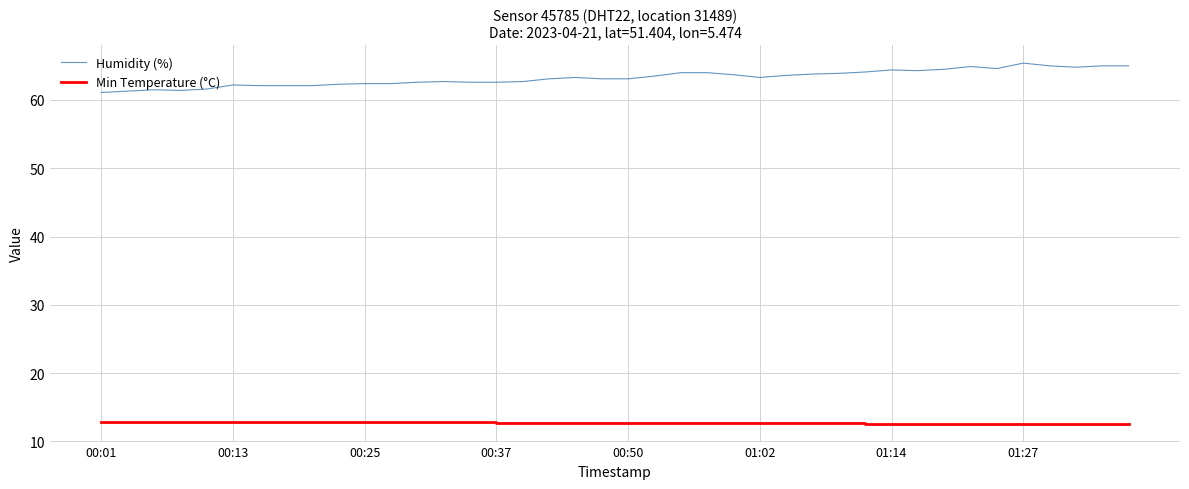

List the series in order of their peak value, highest first.

Humidity (%), Min Temperature (°C)